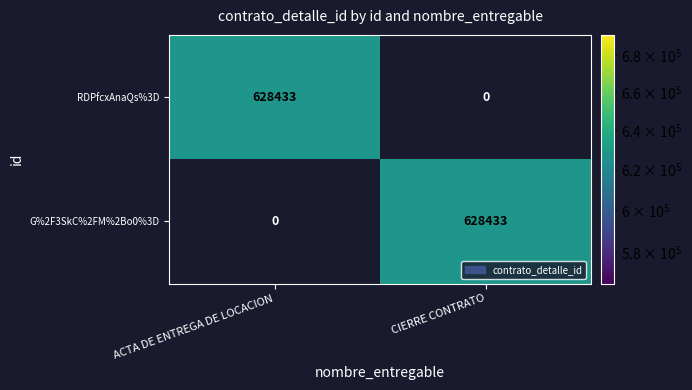

What is the difference between the maximum and minimum values in the G%2F3SkC%2FM%2Bo0%3D series?

628433